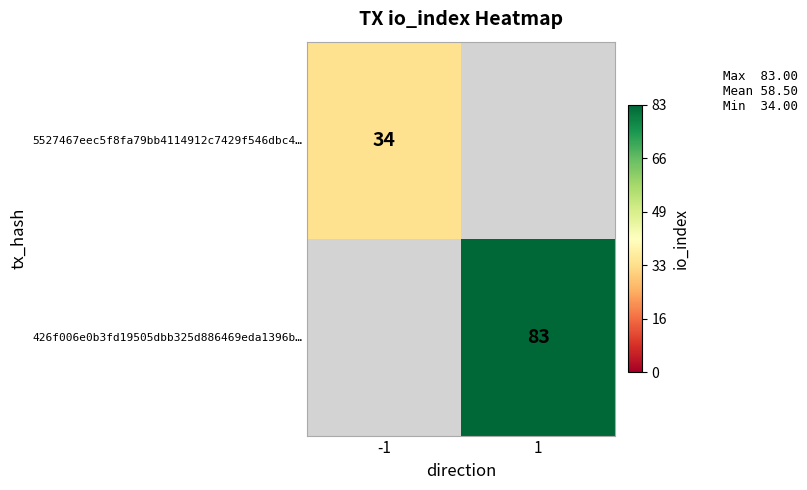

How many distinct data groups are displayed?

2